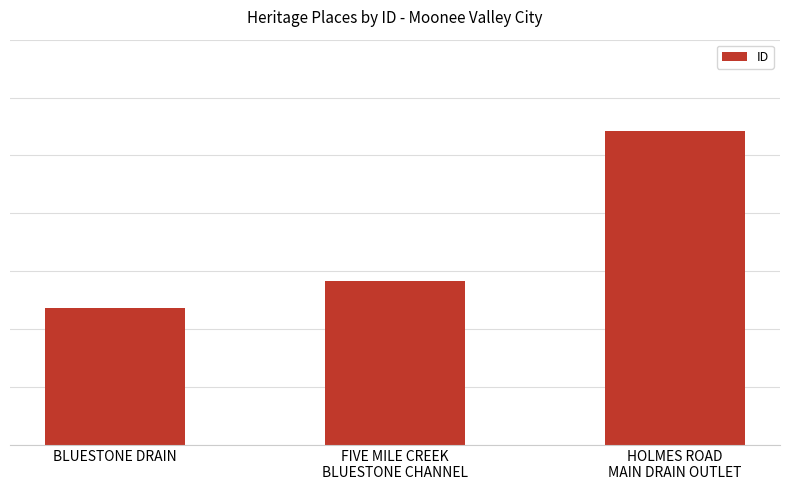

Which has a higher value, HOLMES ROAD
MAIN DRAIN OUTLET or FIVE MILE CREEK
BLUESTONE CHANNEL?

HOLMES ROAD
MAIN DRAIN OUTLET